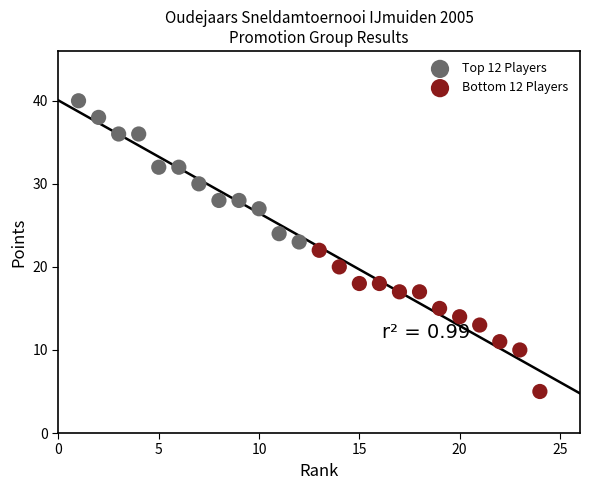

Which series reaches the minimum Y coordinate?

Bottom 12 Players